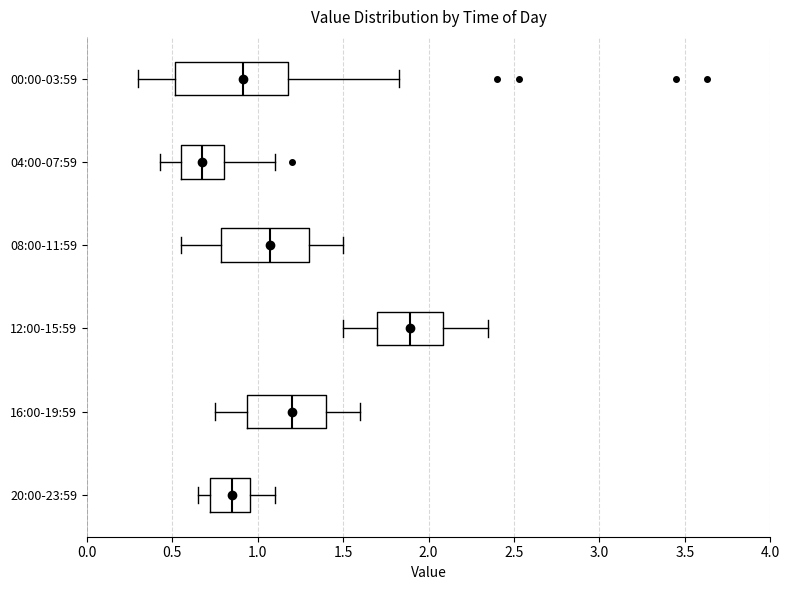

Reading bottom to top, transcribe this box plot: for each box, give where its median line is, the range the box spans, and where its two whiskers end, as read against the x-axis. The values are not printed on the chart, so give them approximately, as read against the axis.

20:00-23:59: median 0.85, box 0.70 to 0.95, whiskers 0.65 to 1.10
16:00-19:59: median 1.20, box 0.95 to 1.40, whiskers 0.75 to 1.60
12:00-15:59: median 1.90, box 1.70 to 2.10, whiskers 1.50 to 2.35
08:00-11:59: median 1.10, box 0.80 to 1.30, whiskers 0.55 to 1.50
04:00-07:59: median 0.70, box 0.55 to 0.80, whiskers 0.45 to 1.10
00:00-03:59: median 0.90, box 0.50 to 1.20, whiskers 0.30 to 1.85